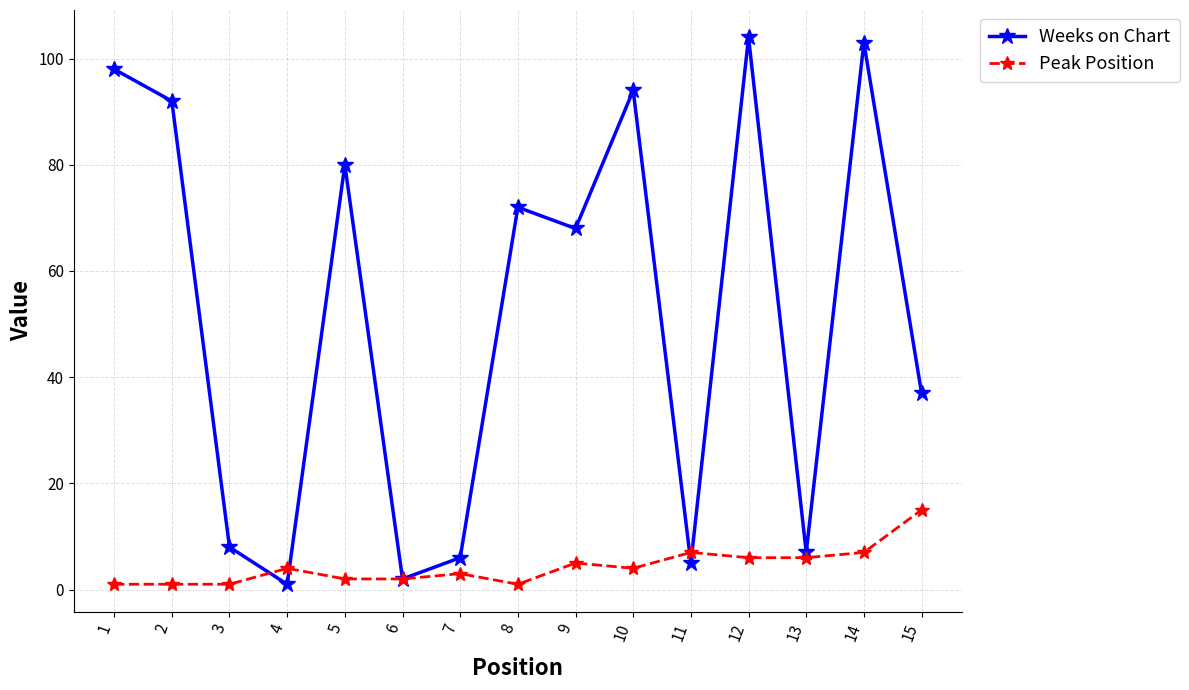

Which series has the widest spread of values?

Weeks on Chart